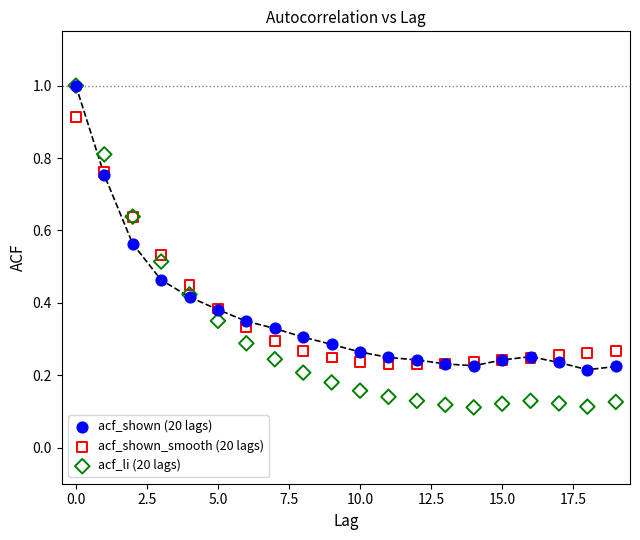

Which series contains the lowest Y value?

acf_li (20 lags)